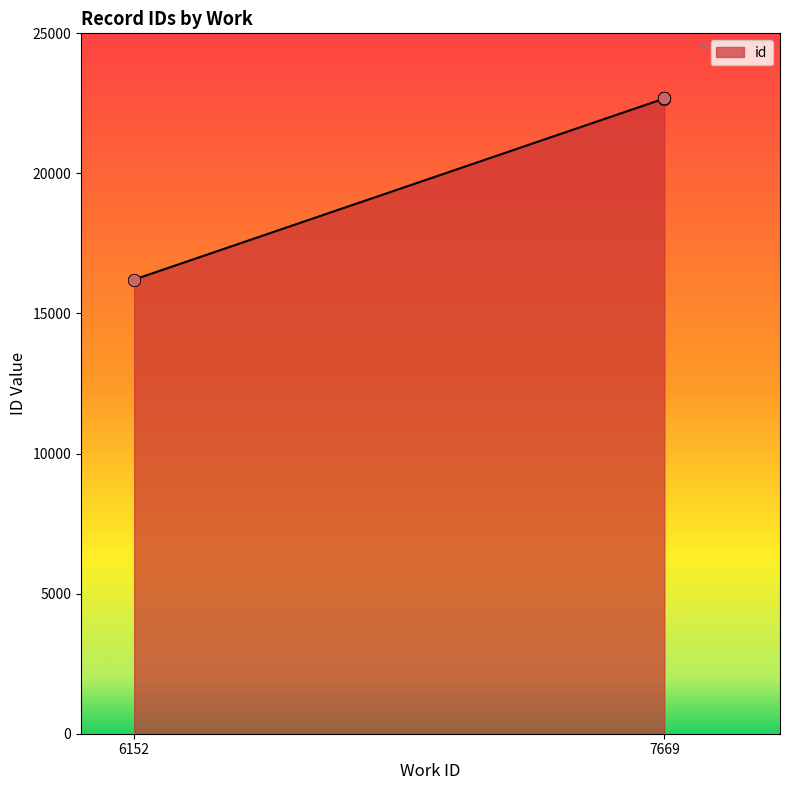

Approximately how many times larger is the value at 7669 compared to 7669?

1.0